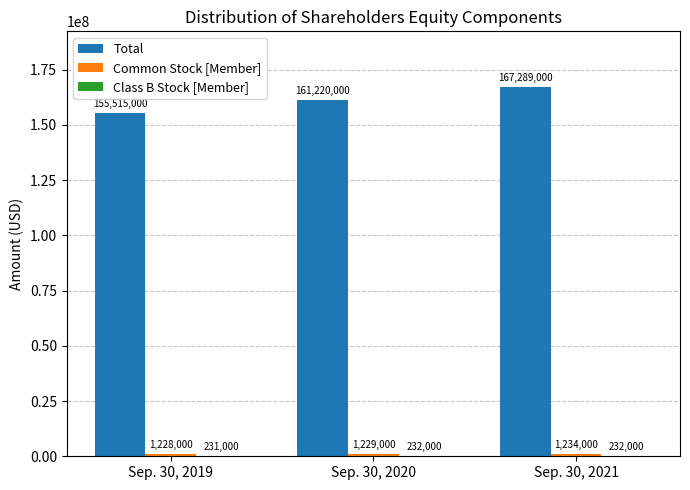

The Total series shows 240093492 at Sep. 30, 2021. True or false?

False